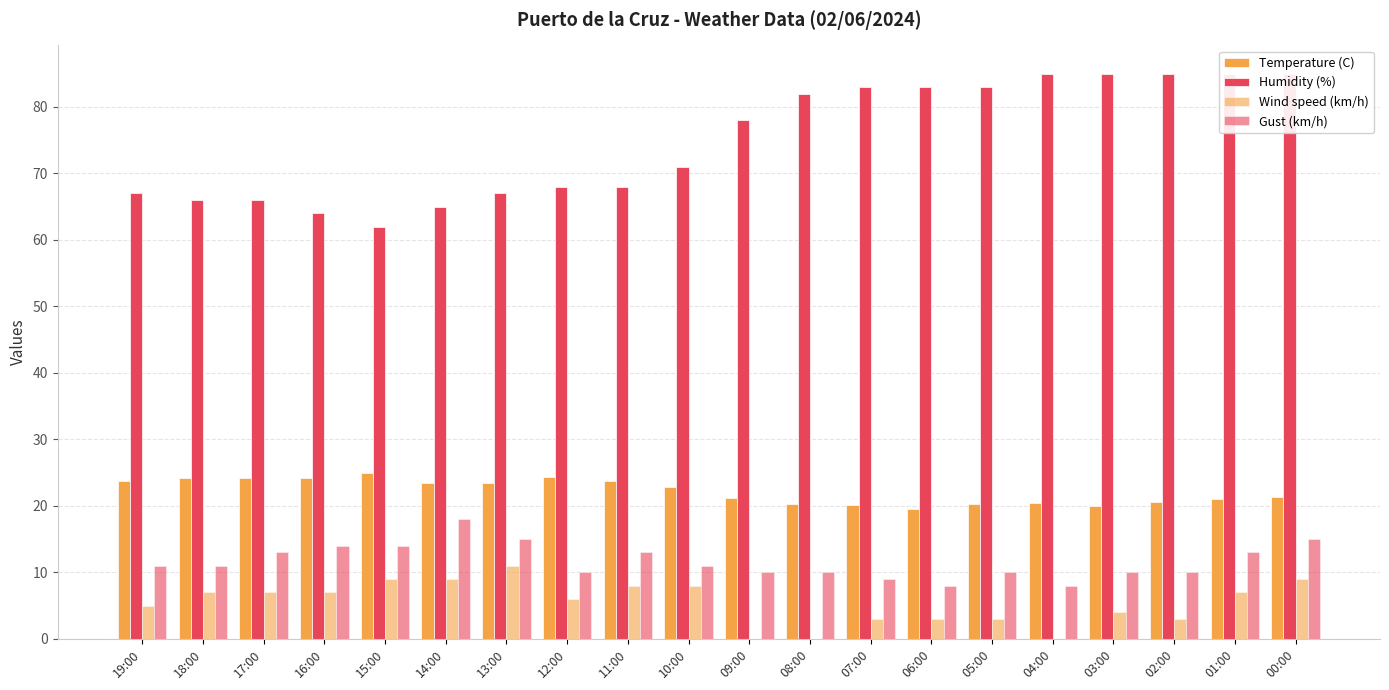

What is the maximum value for Gust (km/h)?

18.0